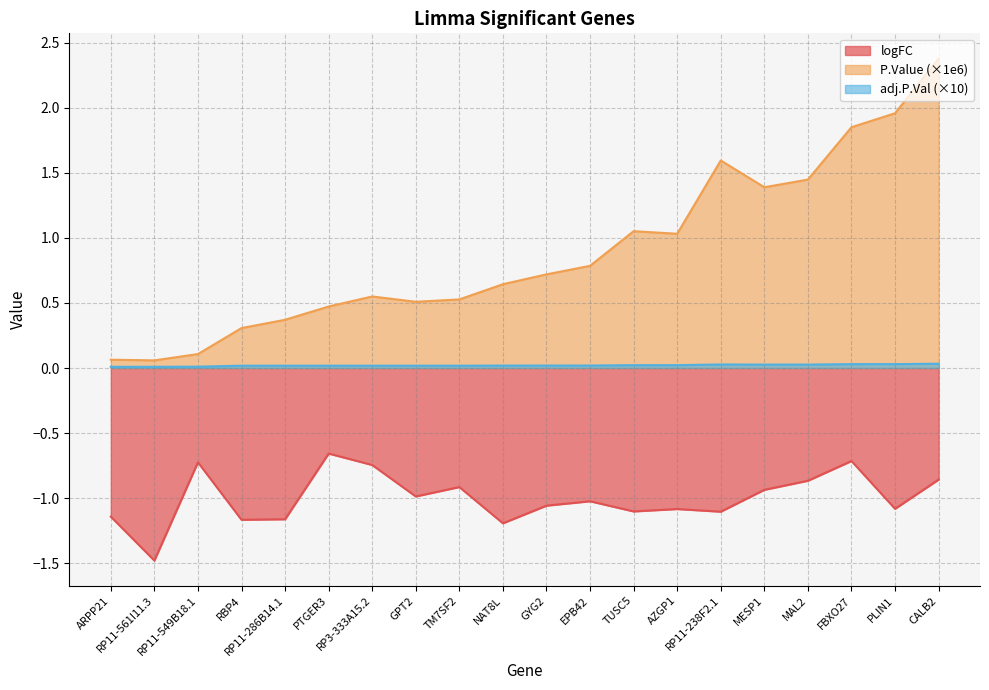

What is the smallest value displayed?

-1.5